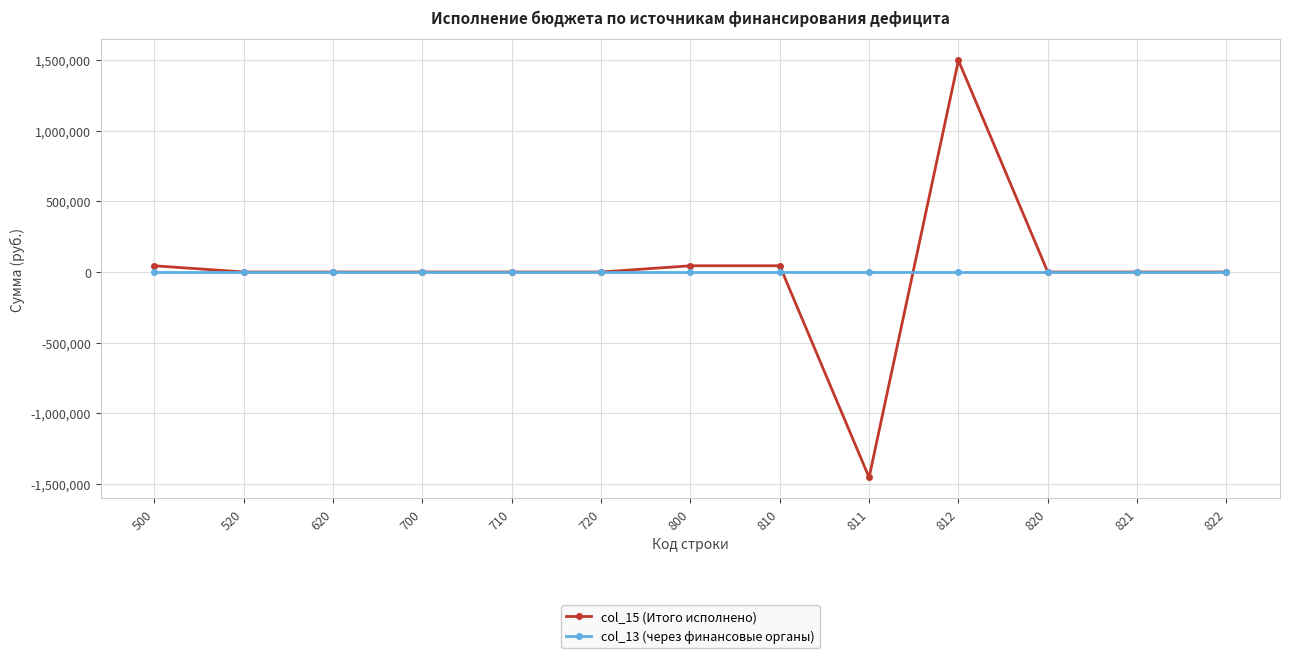

Rank the series at 812 from lowest to highest value.

col_13 (через финансовые органы), col_15 (Итого исполнено)